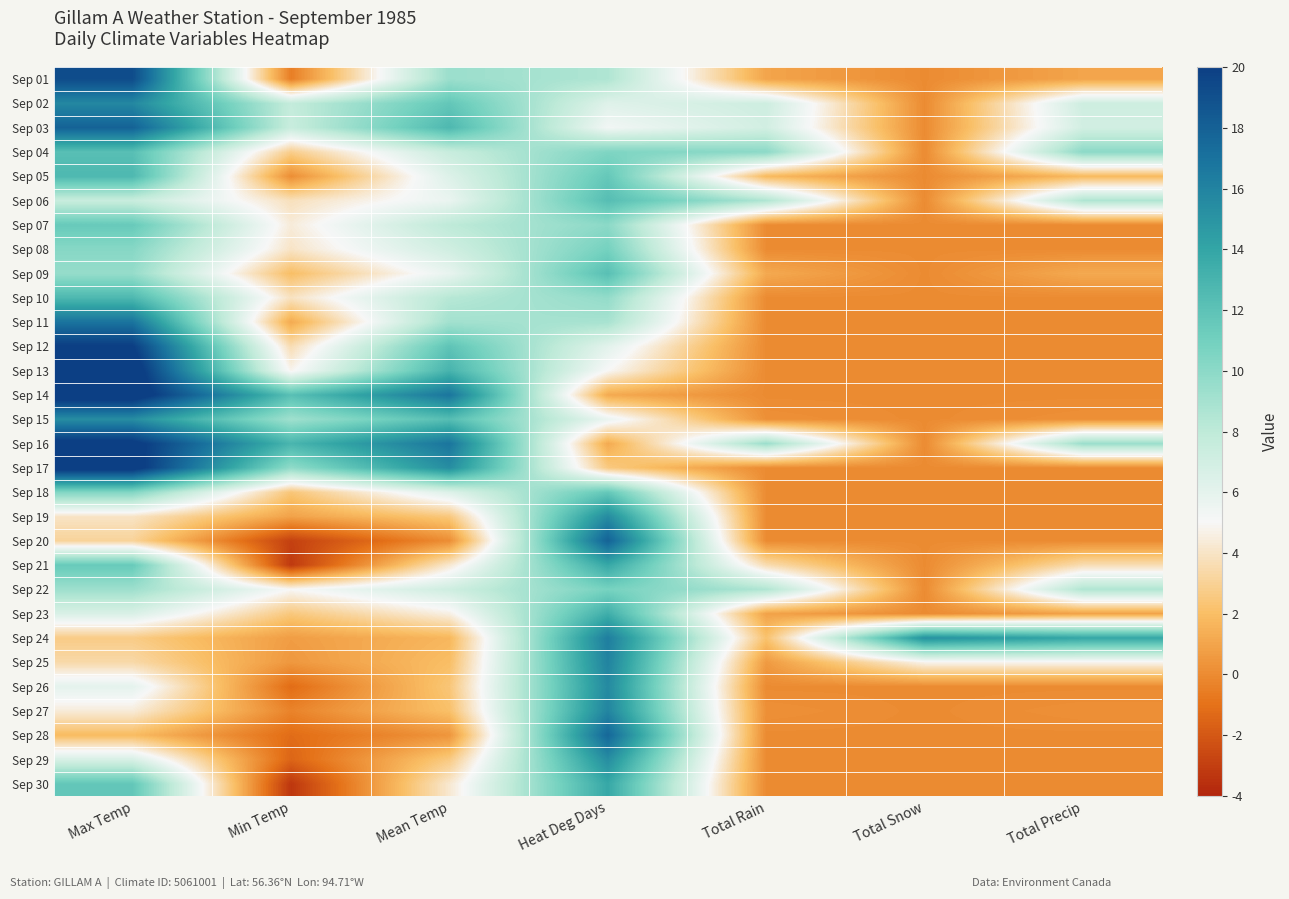

Reading left to right, what are all the values shown in this chart?

Sep 01: Max Temp=19.2	Min Temp=-0.5	Mean Temp=9.4	Heat Deg Days=8.6	Total Rain=1.0	Total Snow=0.0	Total Precip=1.0
Sep 02: Max Temp=15.7	Min Temp=7.7	Mean Temp=11.7	Heat Deg Days=6.3	Total Rain=7.2	Total Snow=0.0	Total Precip=7.2
Sep 03: Max Temp=17.9	Min Temp=7.5	Mean Temp=12.7	Heat Deg Days=5.3	Total Rain=7.0	Total Snow=0.0	Total Precip=7.0
Sep 04: Max Temp=12.2	Min Temp=2.8	Mean Temp=7.5	Heat Deg Days=10.5	Total Rain=10.0	Total Snow=0.0	Total Precip=10.0
Sep 05: Max Temp=12.7	Min Temp=0.1	Mean Temp=6.4	Heat Deg Days=11.6	Total Rain=1.8	Total Snow=0.0	Total Precip=1.8
Sep 06: Max Temp=7.5	Min Temp=3.8	Mean Temp=5.7	Heat Deg Days=12.3	Total Rain=8.6	Total Snow=0.0	Total Precip=8.6
Sep 07: Max Temp=11.5	Min Temp=4.4	Mean Temp=8.0	Heat Deg Days=10.0	Total Rain=0.0	Total Snow=0.0	Total Precip=0.0
Sep 08: Max Temp=10.2	Min Temp=4.0	Mean Temp=7.1	Heat Deg Days=10.9	Total Rain=0.0	Total Snow=0.0	Total Precip=0.0
Sep 09: Max Temp=9.6	Min Temp=2.0	Mean Temp=5.8	Heat Deg Days=12.2	Total Rain=1.2	Total Snow=0.0	Total Precip=1.2
Sep 10: Max Temp=12.7	Min Temp=3.9	Mean Temp=8.3	Heat Deg Days=9.7	Total Rain=0.0	Total Snow=0.0	Total Precip=0.0
Sep 11: Max Temp=16.9	Min Temp=1.2	Mean Temp=9.1	Heat Deg Days=8.9	Total Rain=0.0	Total Snow=0.0	Total Precip=0.0
Sep 12: Max Temp=20.1	Min Temp=3.6	Mean Temp=11.9	Heat Deg Days=6.1	Total Rain=0.0	Total Snow=0.0	Total Precip=0.0
Sep 13: Max Temp=21.2	Min Temp=4.8	Mean Temp=13.0	Heat Deg Days=5.0	Total Rain=0.0	Total Snow=0.0	Total Precip=0.0
Sep 14: Max Temp=21.3	Min Temp=12.2	Mean Temp=16.8	Heat Deg Days=1.2	Total Rain=0.0	Total Snow=0.0	Total Precip=0.0
Sep 15: Max Temp=15.4	Min Temp=9.2	Mean Temp=12.3	Heat Deg Days=5.7	Total Rain=0.2	Total Snow=0.0	Total Precip=0.2
Sep 16: Max Temp=20.6	Min Temp=12.9	Mean Temp=16.8	Heat Deg Days=1.2	Total Rain=9.4	Total Snow=0.0	Total Precip=9.4
Sep 17: Max Temp=20.9	Min Temp=9.8	Mean Temp=15.4	Heat Deg Days=2.6	Total Rain=0.0	Total Snow=0.0	Total Precip=0.0
Sep 18: Max Temp=10.4	Min Temp=2.4	Mean Temp=6.4	Heat Deg Days=11.6	Total Rain=0.0	Total Snow=0.0	Total Precip=0.0
Sep 19: Max Temp=4.0	Min Temp=0.9	Mean Temp=2.5	Heat Deg Days=15.5	Total Rain=0.0	Total Snow=0.0	Total Precip=0.0
Sep 20: Max Temp=3.1	Min Temp=-2.9	Mean Temp=0.1	Heat Deg Days=17.9	Total Rain=0.0	Total Snow=0.0	Total Precip=0.0
Sep 21: Max Temp=11.5	Min Temp=-3.2	Mean Temp=4.2	Heat Deg Days=13.8	Total Rain=3.6	Total Snow=0.0	Total Precip=3.6
Sep 22: Max Temp=9.3	Min Temp=5.0	Mean Temp=7.2	Heat Deg Days=10.8	Total Rain=8.6	Total Snow=0.0	Total Precip=8.6
Sep 23: Max Temp=6.6	Min Temp=2.5	Mean Temp=4.6	Heat Deg Days=13.4	Total Rain=0.9	Total Snow=0.0	Total Precip=0.9
Sep 24: Max Temp=2.7	Min Temp=0.7	Mean Temp=1.7	Heat Deg Days=16.3	Total Rain=2.2	Total Snow=15.2	Total Precip=13.9
Sep 25: Max Temp=3.4	Min Temp=0.5	Mean Temp=2.0	Heat Deg Days=16.0	Total Rain=0.6	Total Snow=4.8	Total Precip=4.8
Sep 26: Max Temp=6.0	Min Temp=-1.2	Mean Temp=2.4	Heat Deg Days=15.6	Total Rain=0.0	Total Snow=0.0	Total Precip=0.0
Sep 27: Max Temp=4.4	Min Temp=-0.3	Mean Temp=2.1	Heat Deg Days=15.9	Total Rain=0.2	Total Snow=0.0	Total Precip=0.2
Sep 28: Max Temp=1.9	Min Temp=-1.2	Mean Temp=0.4	Heat Deg Days=17.6	Total Rain=0.0	Total Snow=0.0	Total Precip=0.0
Sep 29: Max Temp=6.7	Min Temp=-1.5	Mean Temp=2.6	Heat Deg Days=15.4	Total Rain=0.0	Total Snow=0.0	Total Precip=0.0
Sep 30: Max Temp=11.7	Min Temp=-3.3	Mean Temp=4.2	Heat Deg Days=13.8	Total Rain=0.0	Total Snow=0.0	Total Precip=0.0